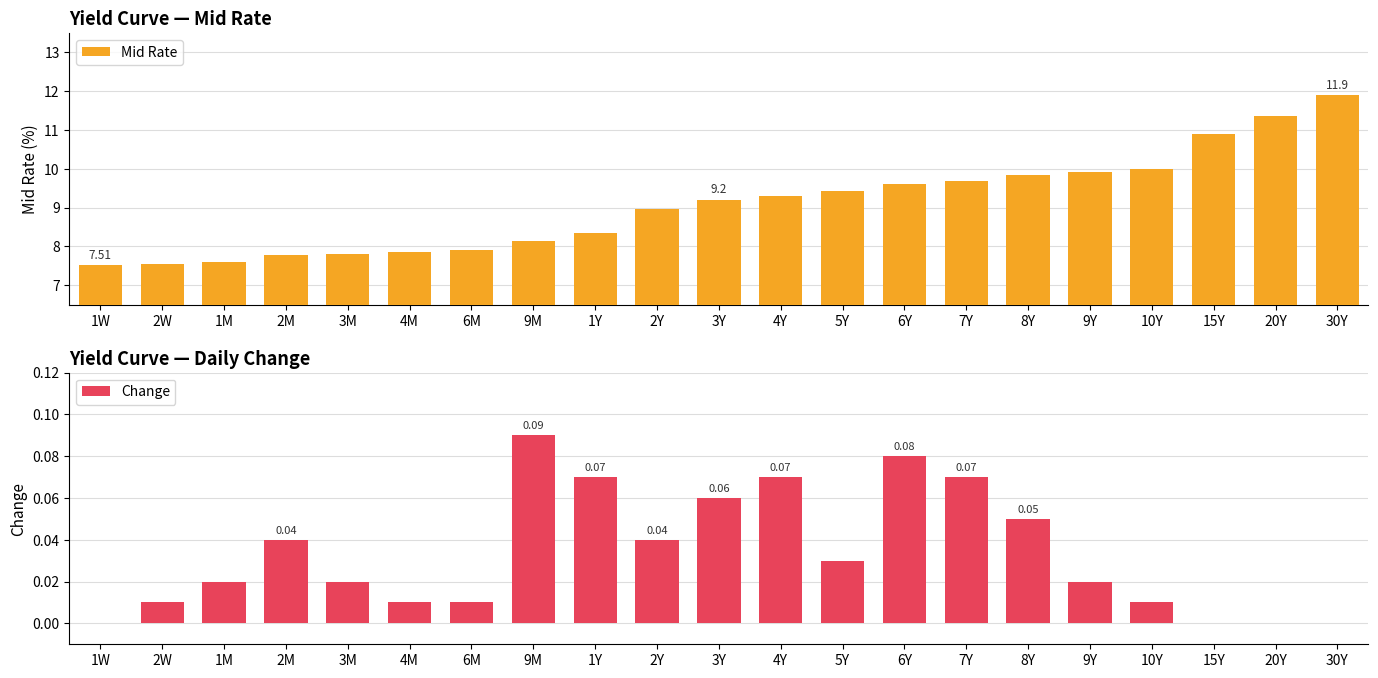

Reading left to right, transcribe all the data shown in this chart.

Mid Rate: 7.5	7.6	7.6	7.8	7.8	7.9	7.9	8.2	8.3	9.0	9.2	9.3	9.4	9.6	9.7	9.8	9.9	10.0	10.9	11.3	11.9
Change: 0.0	0.0	0.0	0.0	0.0	0.0	0.0	0.1	0.1	0.0	0.1	0.1	0.0	0.1	0.1	0.1	0.0	0.0	0.0	0.0	0.0